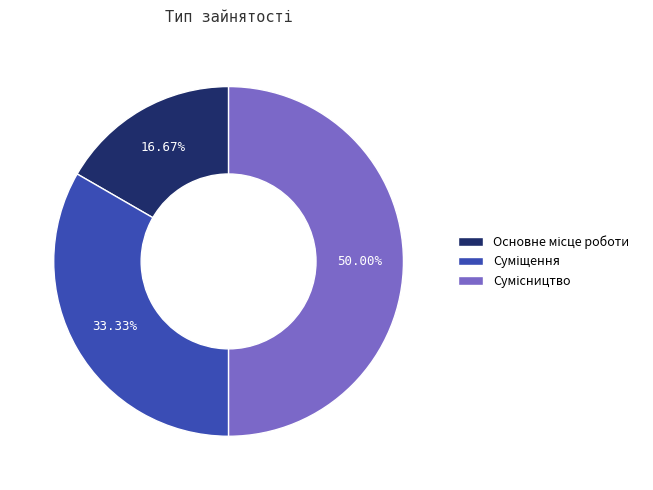

How many slices are in this pie chart?

3